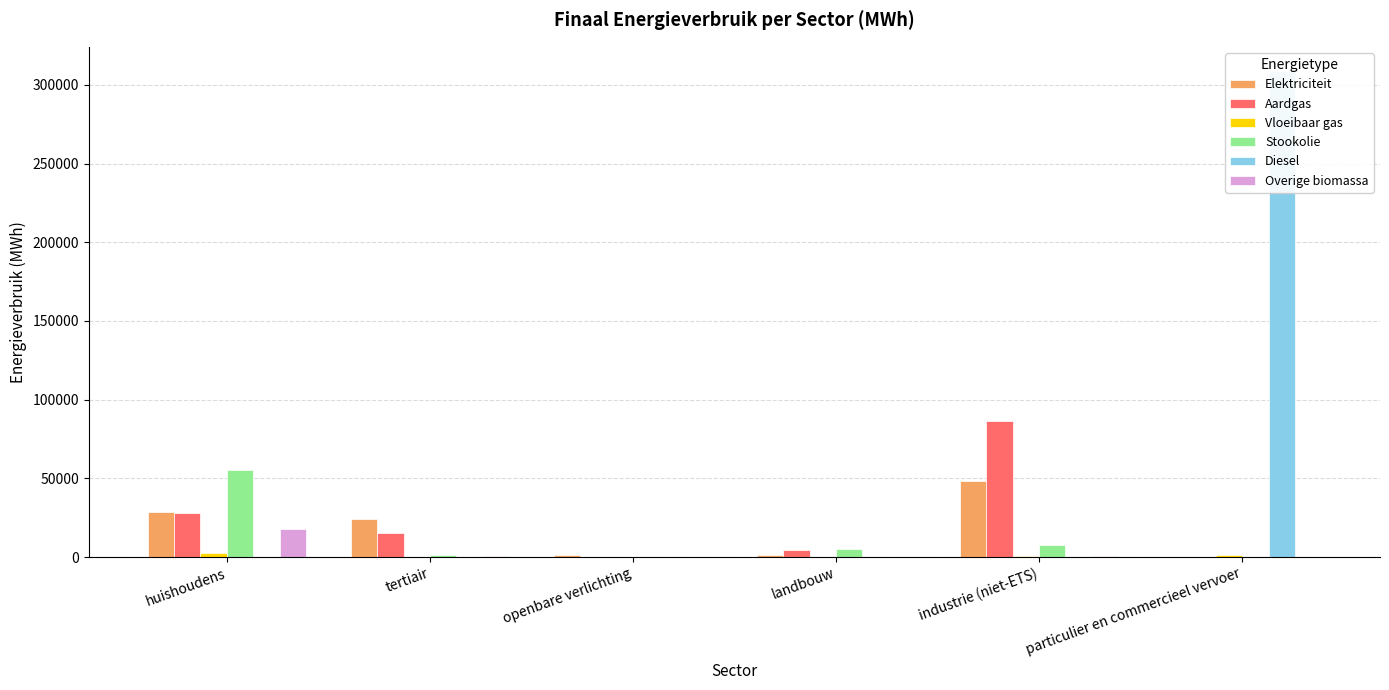

At which category is the sum across all series the highest?

particulier en commercieel vervoer